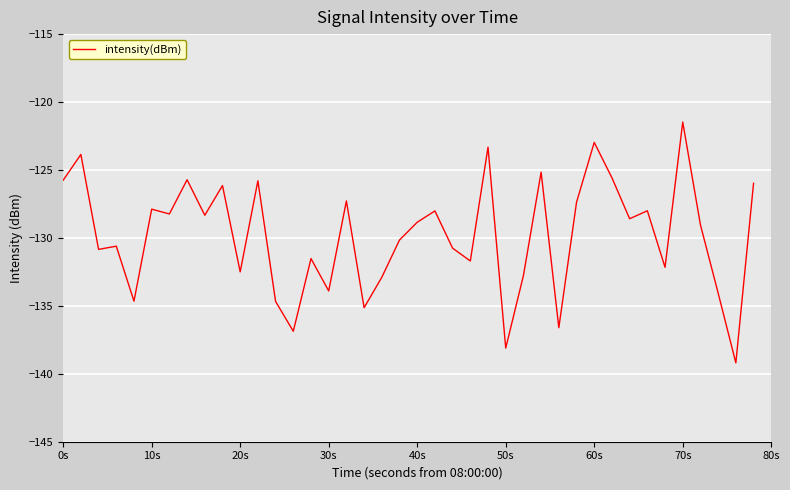

What is the difference between the maximum and minimum values?

17.7